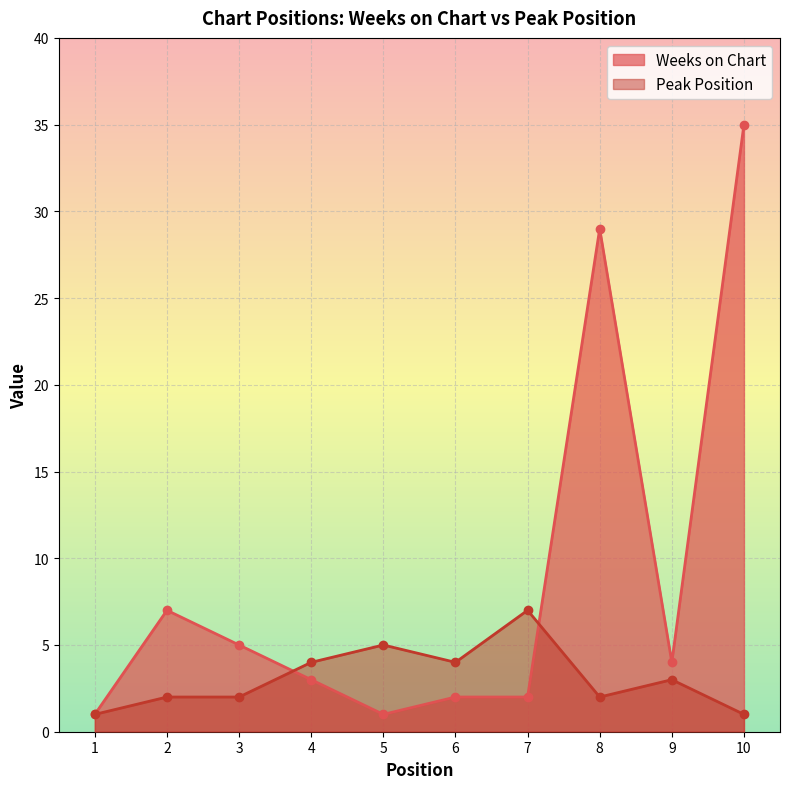

How many data points in Weeks on Chart are less than 4?

5